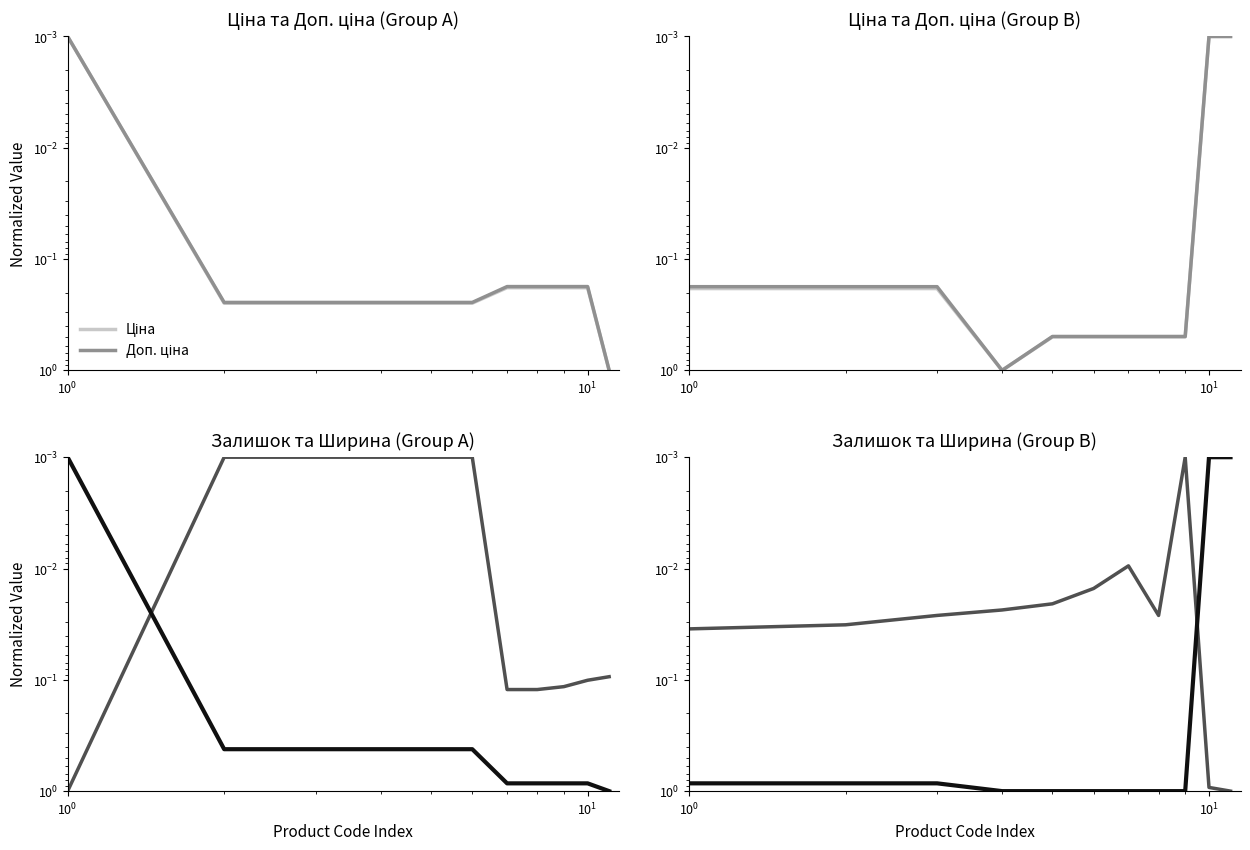

True or false: Доп. ціна has more than 2 points higher than both neighbors.

False